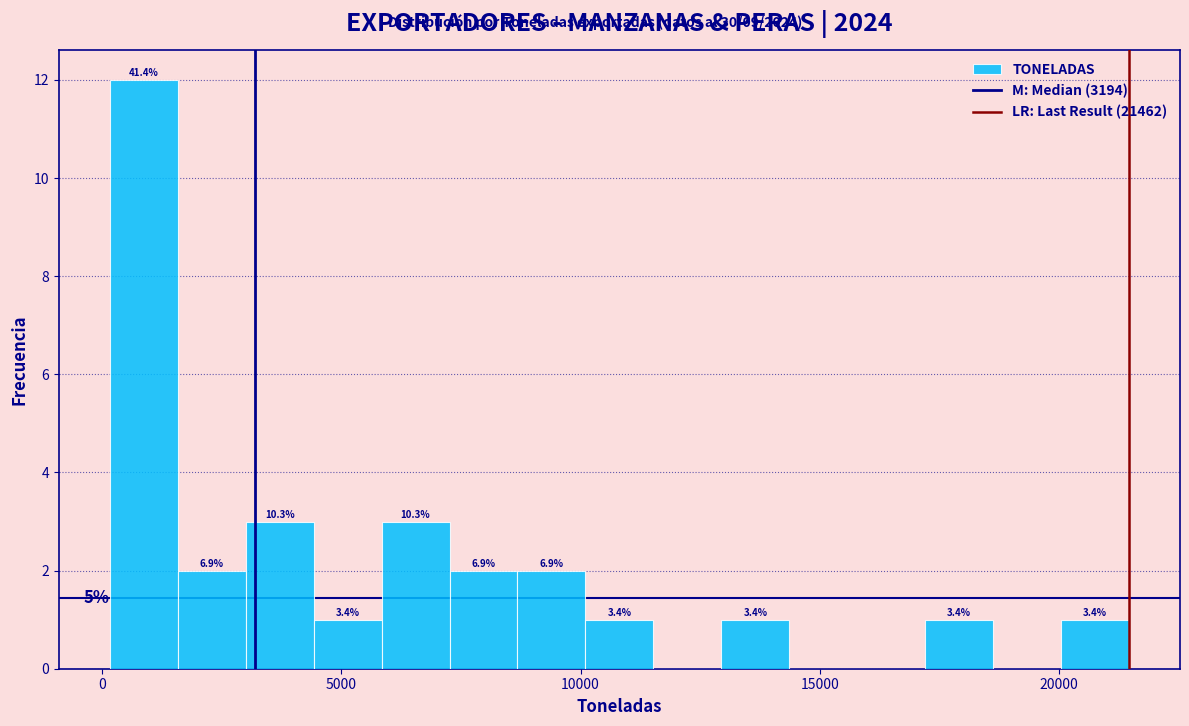

Around what value on the x-axis is the tallest bar? Give the approximate position of its centre, as read against the axis.

1000